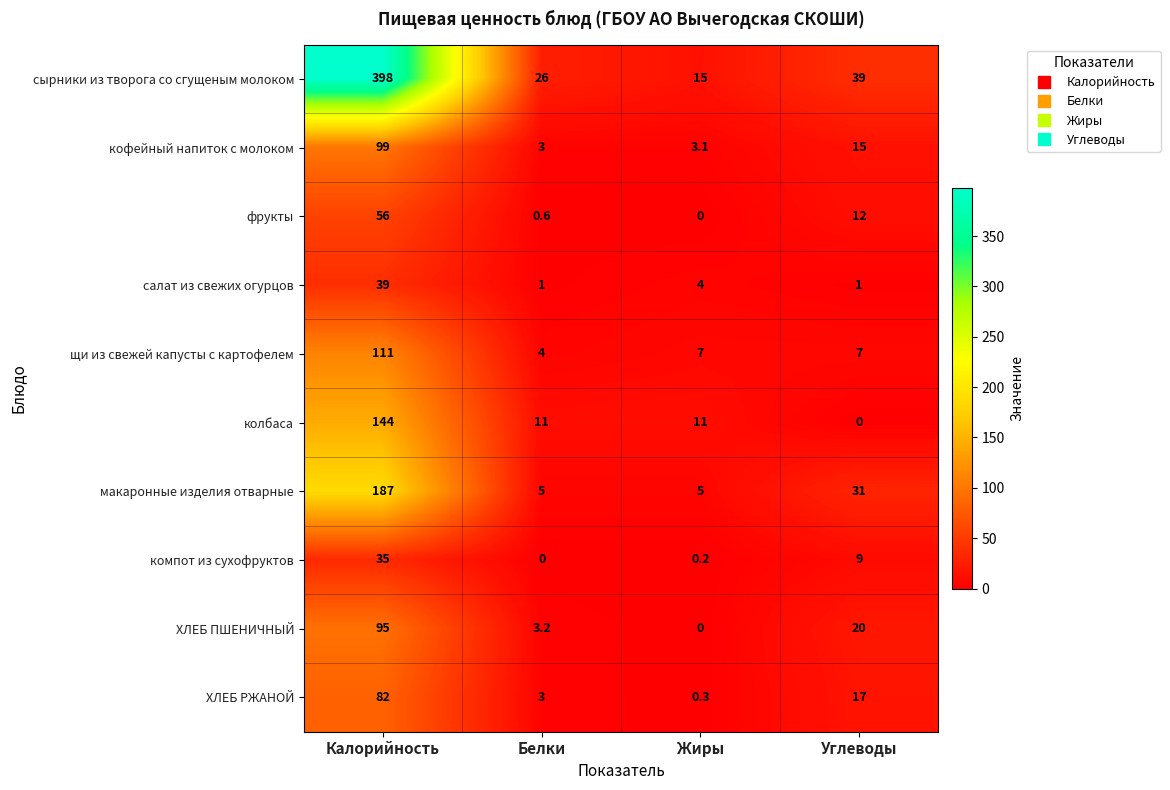

True or false: макаронные изделия отварные has a value of 1.8 at Белки.

False